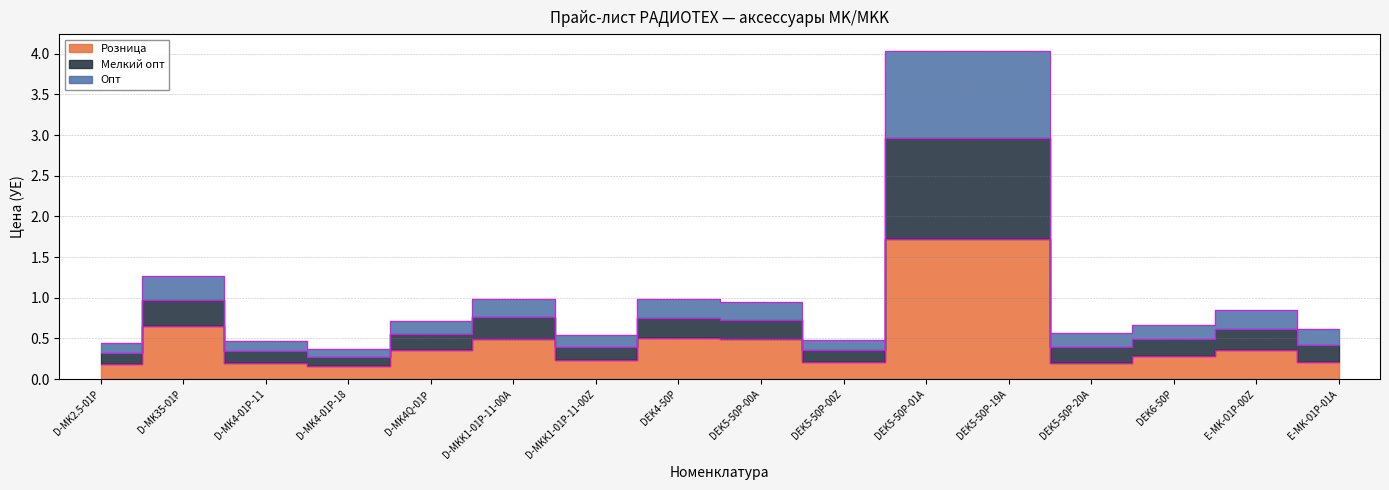

Where is Розница nearest to the value 0?

D-MK4-01P-18